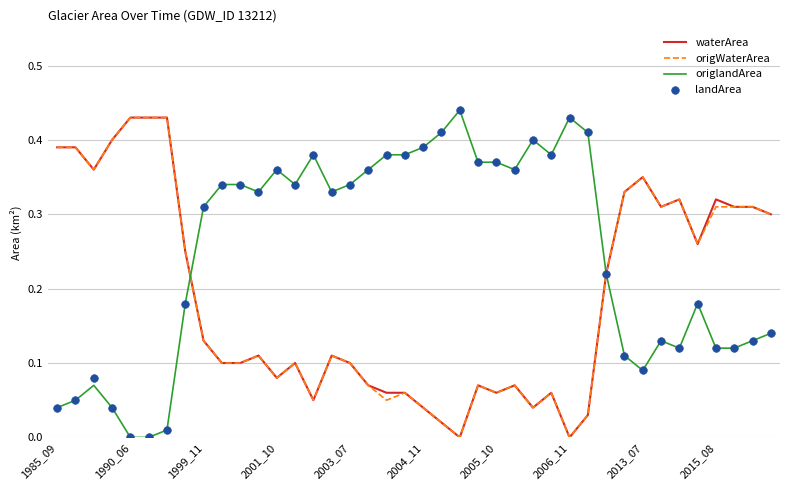

Which series has the widest spread of Y values?

origlandArea